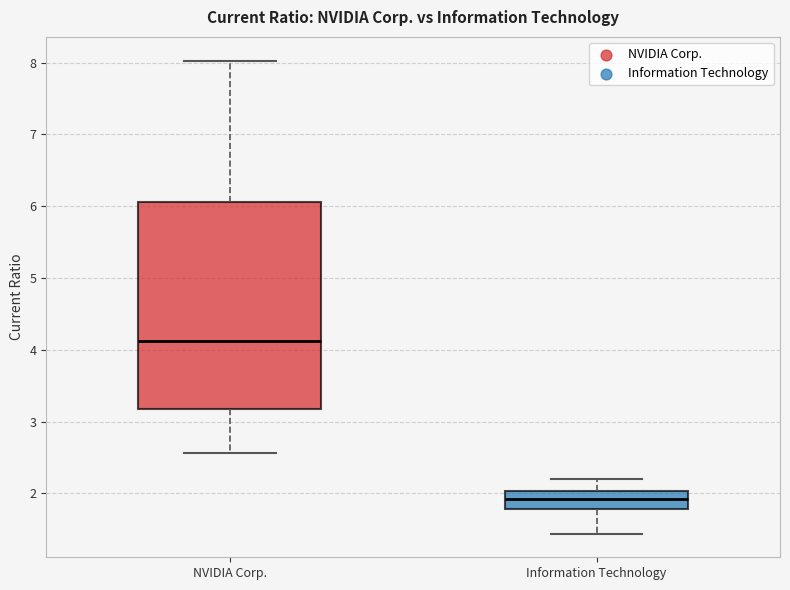

Reading left to right, read every box against the y-axis: the position of its median line, the range the box covers, and the ends of its whiskers. The values are not printed on the chart, so give them approximately, as read against the axis.

NVIDIA Corp.: median 4.1, box 3.2 to 6.1, whiskers 2.6 to 8.0
Information Technology: median 1.9, box 1.8 to 2.0, whiskers 1.4 to 2.2